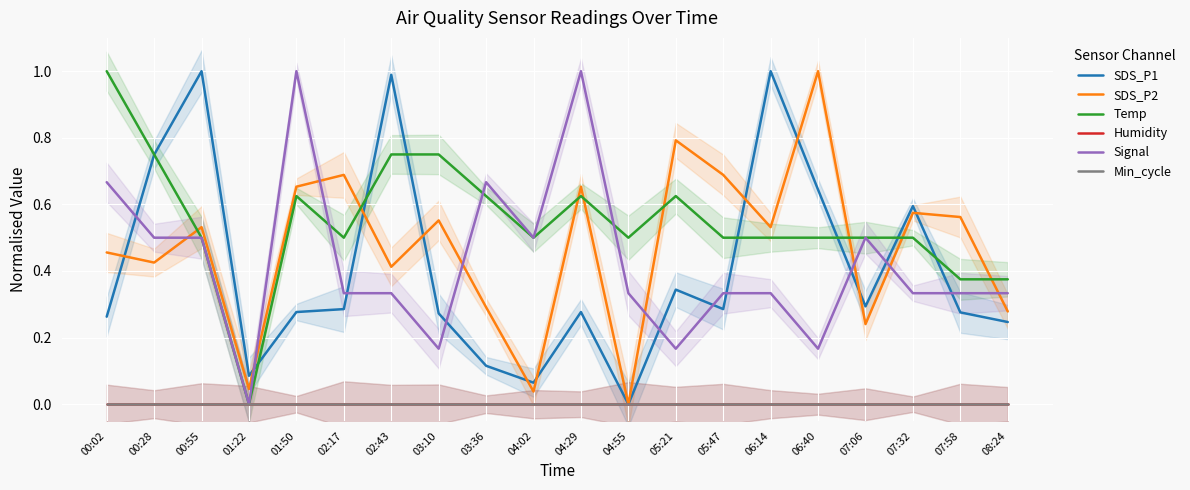

At which category is the sum across all series the highest?

01:50